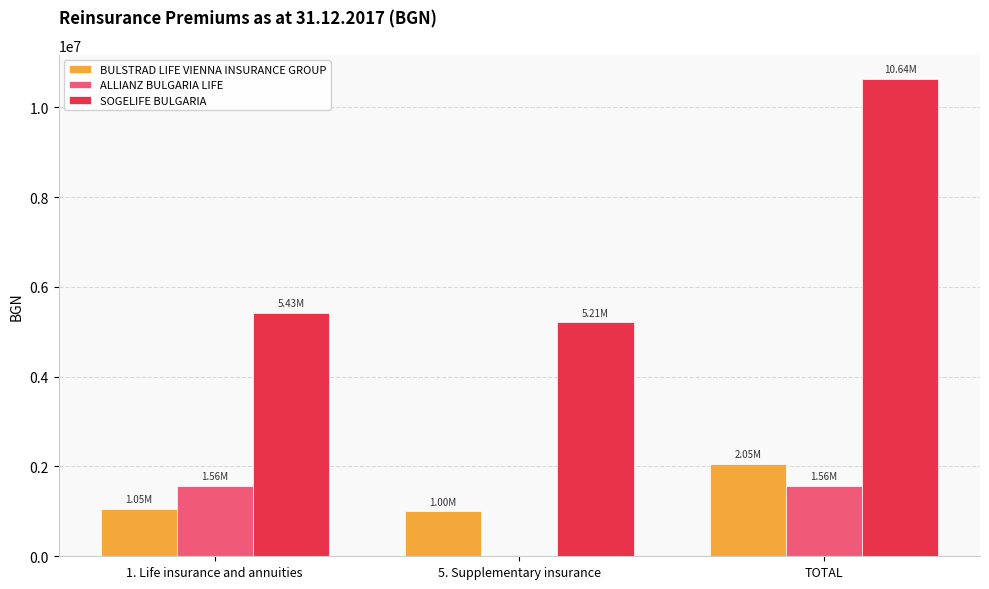

What are all the series names shown in the legend?

BULSTRAD LIFE VIENNA INSURANCE GROUP, ALLIANZ BULGARIA LIFE, SOGELIFE BULGARIA